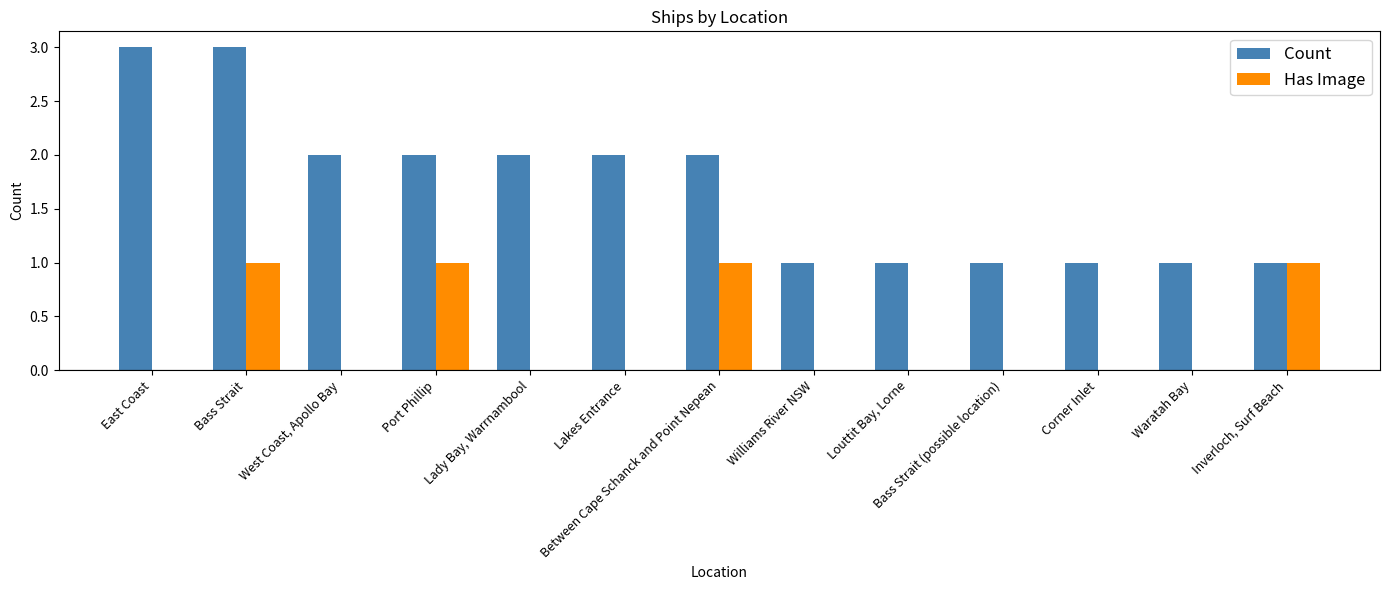

At which category is the sum across all series the highest?

Bass Strait